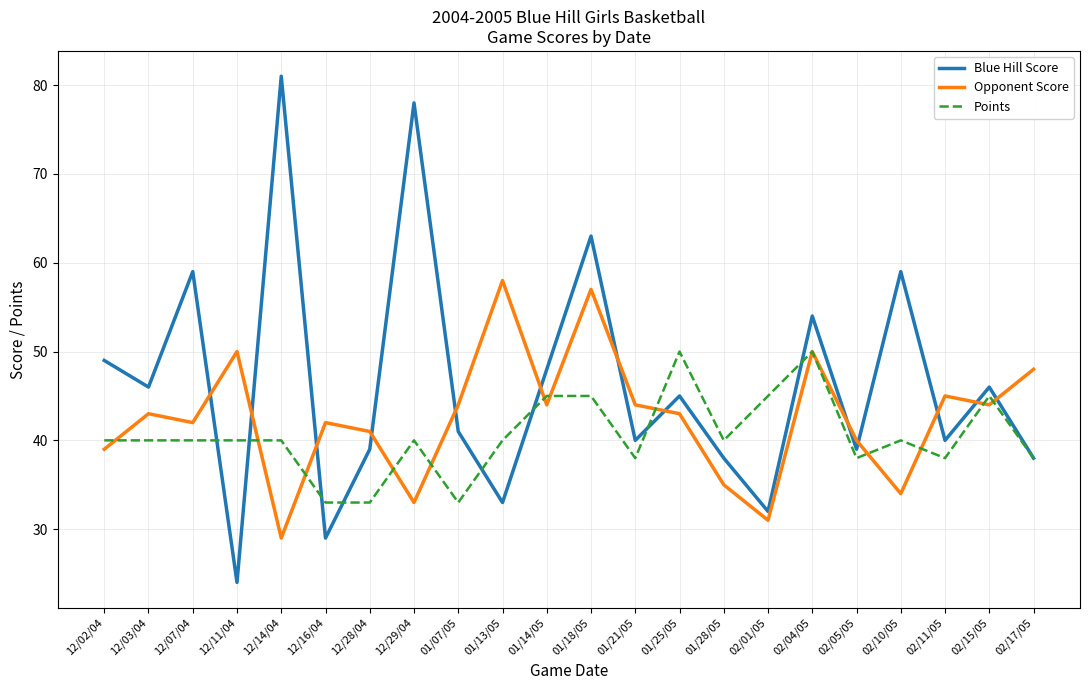

Does the chart display data point markers on the line(s)?

No